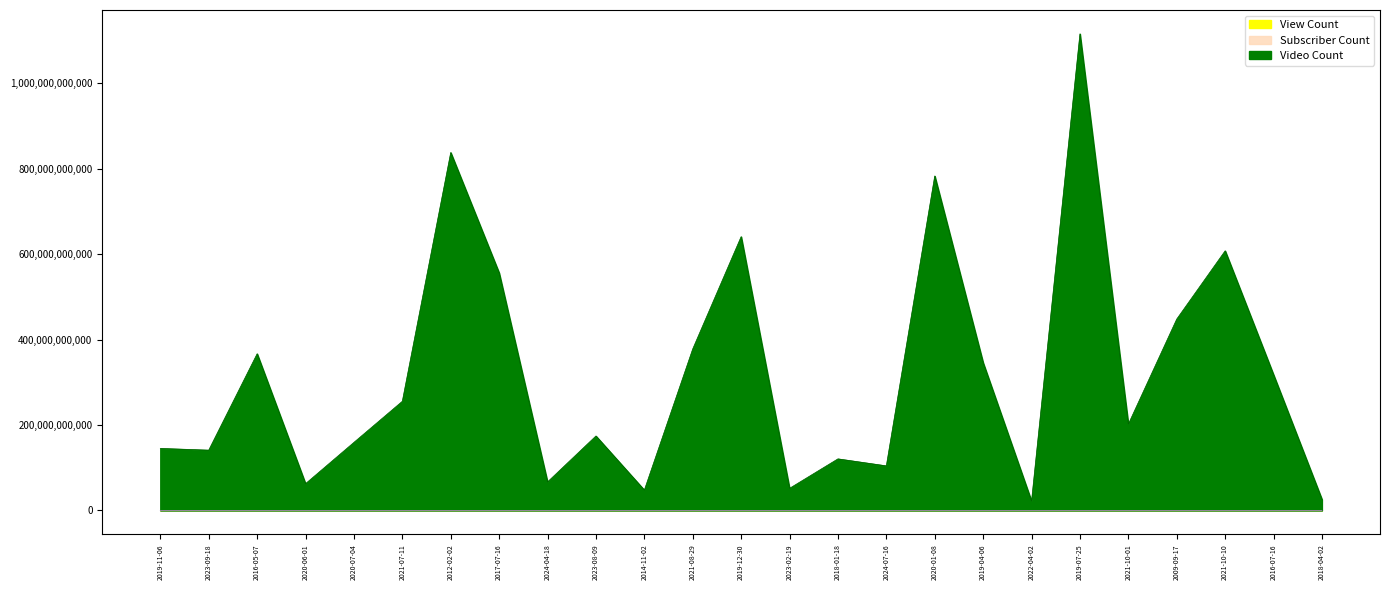

Where does the View Count series first go above 39502488?

2019-11-06